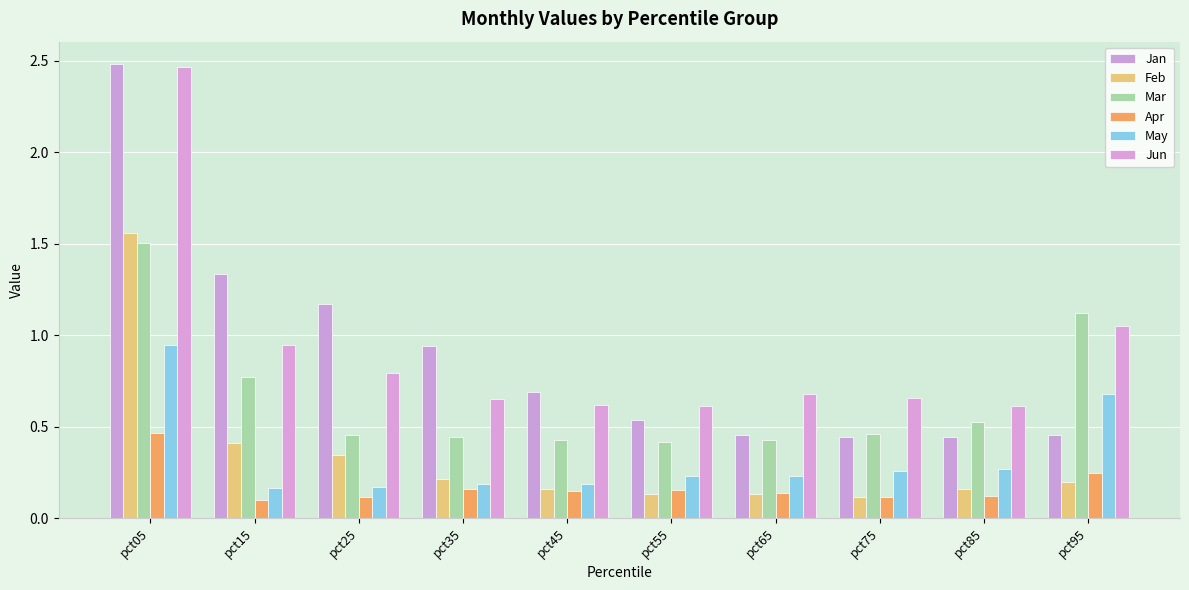

Reading left to right, what are all the values shown in this chart?

Jan: 2.5	1.3	1.2	0.9	0.7	0.5	0.5	0.4	0.4	0.5
Feb: 1.6	0.4	0.3	0.2	0.2	0.1	0.1	0.1	0.2	0.2
Mar: 1.5	0.8	0.5	0.4	0.4	0.4	0.4	0.5	0.5	1.1
Apr: 0.5	0.1	0.1	0.2	0.1	0.2	0.1	0.1	0.1	0.2
May: 0.9	0.2	0.2	0.2	0.2	0.2	0.2	0.3	0.3	0.7
Jun: 2.5	0.9	0.8	0.7	0.6	0.6	0.7	0.7	0.6	1.1